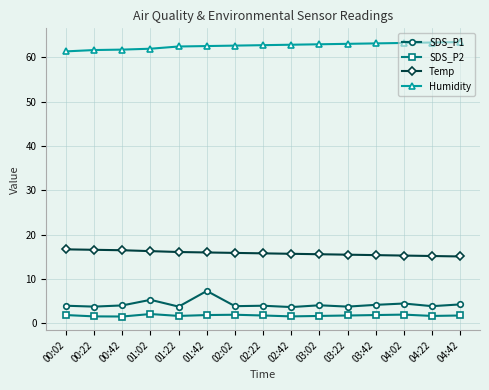

What is the difference between the maximum and minimum values in the SDS_P2 series?

0.6